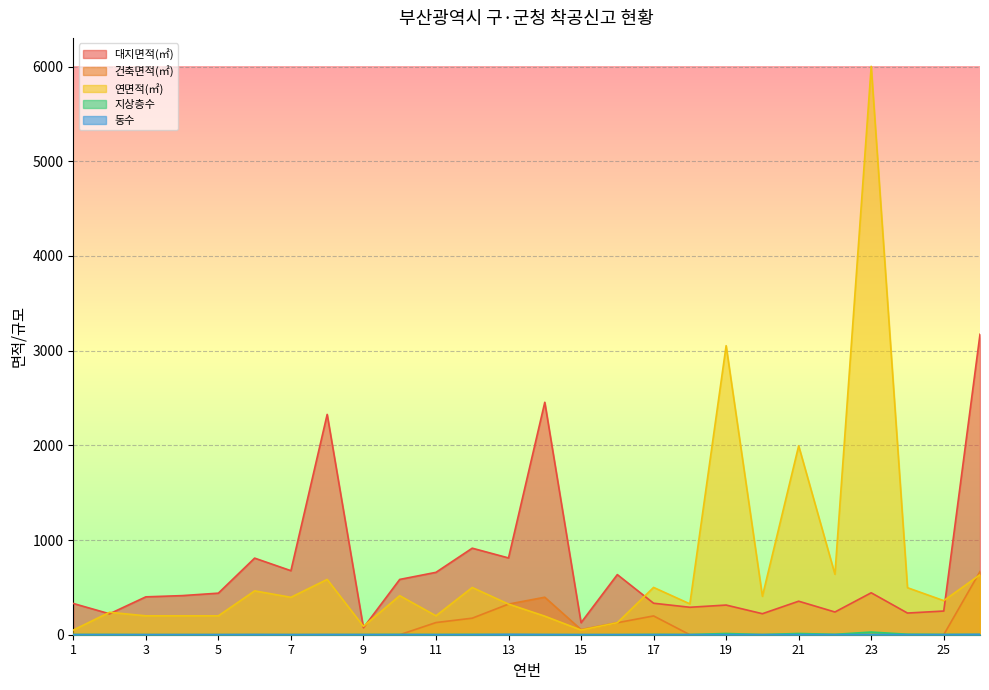

Where is 대지면적(㎡) nearest to the value 1623?

8